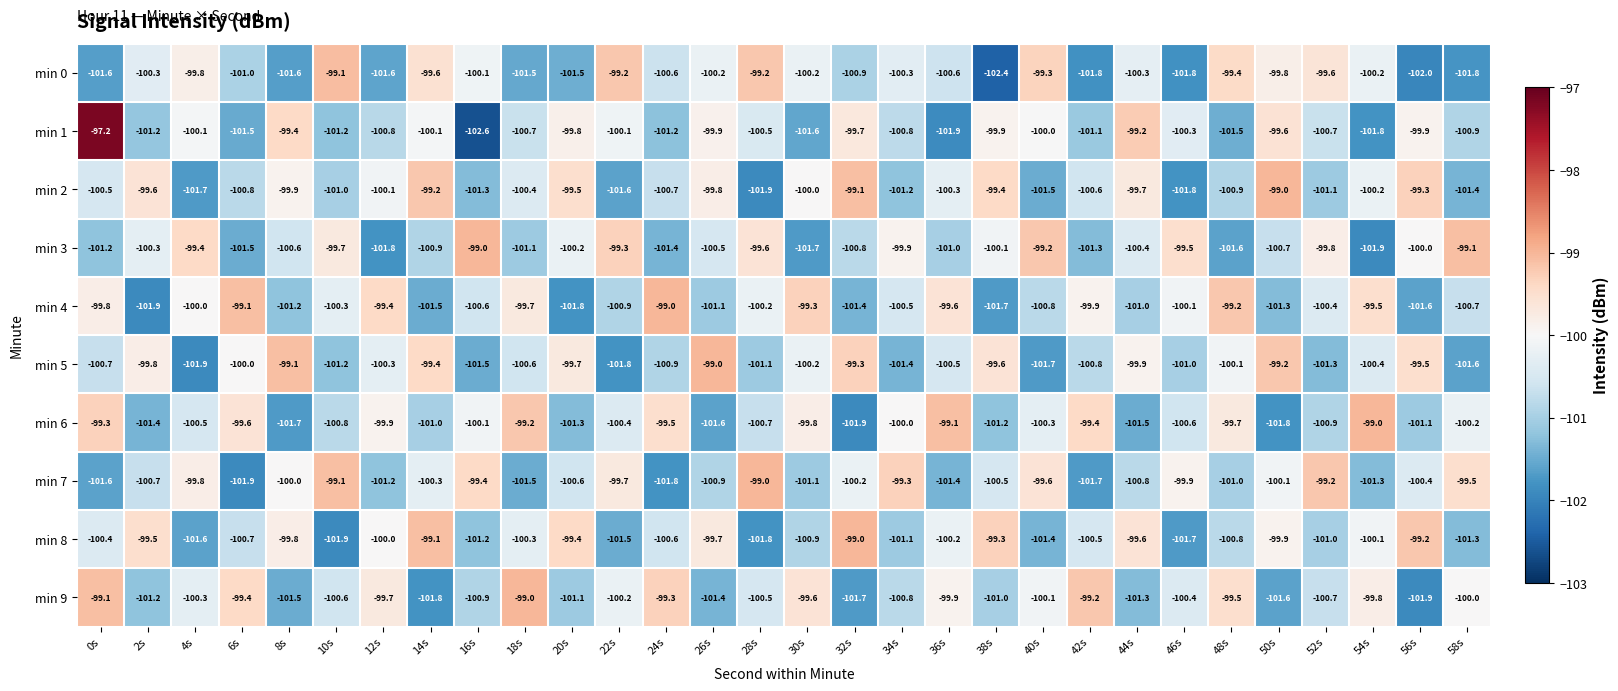

List the labels in order of min 4 value, largest first.

24s, 6s, 48s, 30s, 12s, 54s, 36s, 18s, 0s, 42s, 4s, 46s, 28s, 10s, 52s, 34s, 16s, 58s, 40s, 22s, 44s, 26s, 8s, 50s, 32s, 14s, 56s, 38s, 20s, 2s